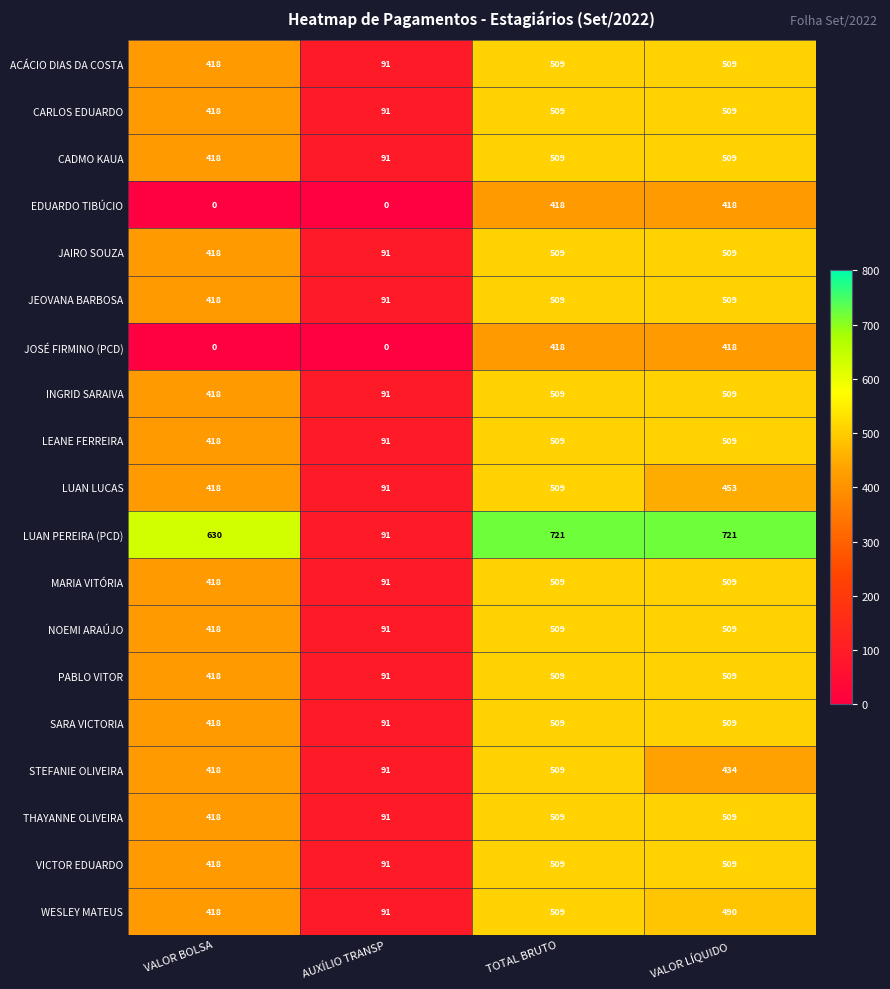

Where is WESLEY MATEUS nearest to the value 300?

VALOR BOLSA